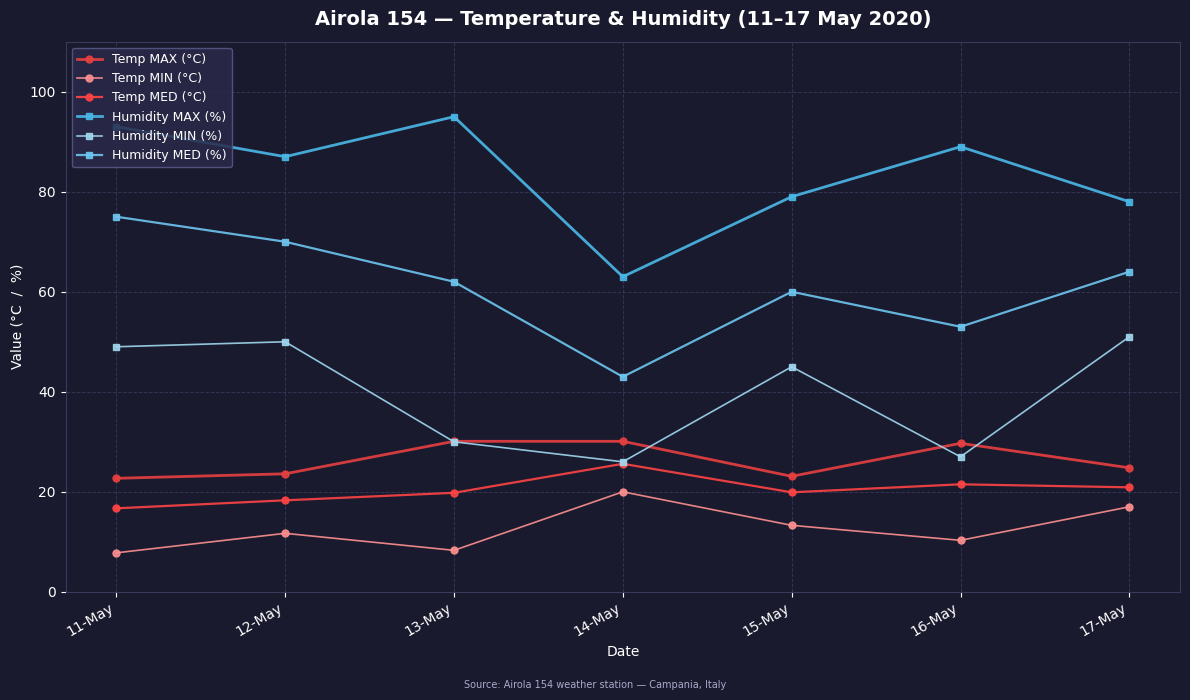

What is the label of the 4th point from the right?

14-May